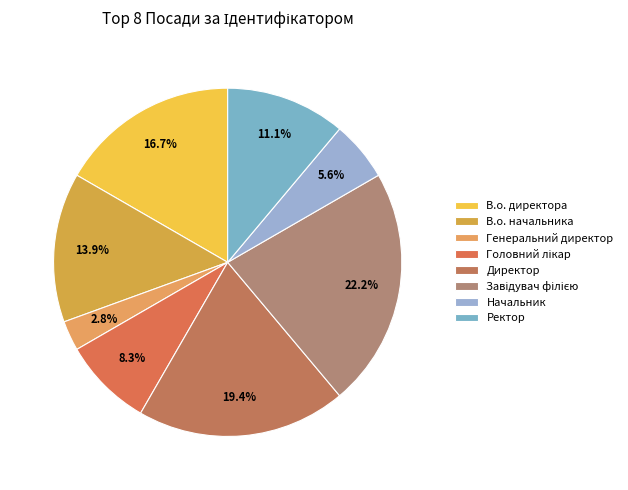

Does any single category account for the majority?

No